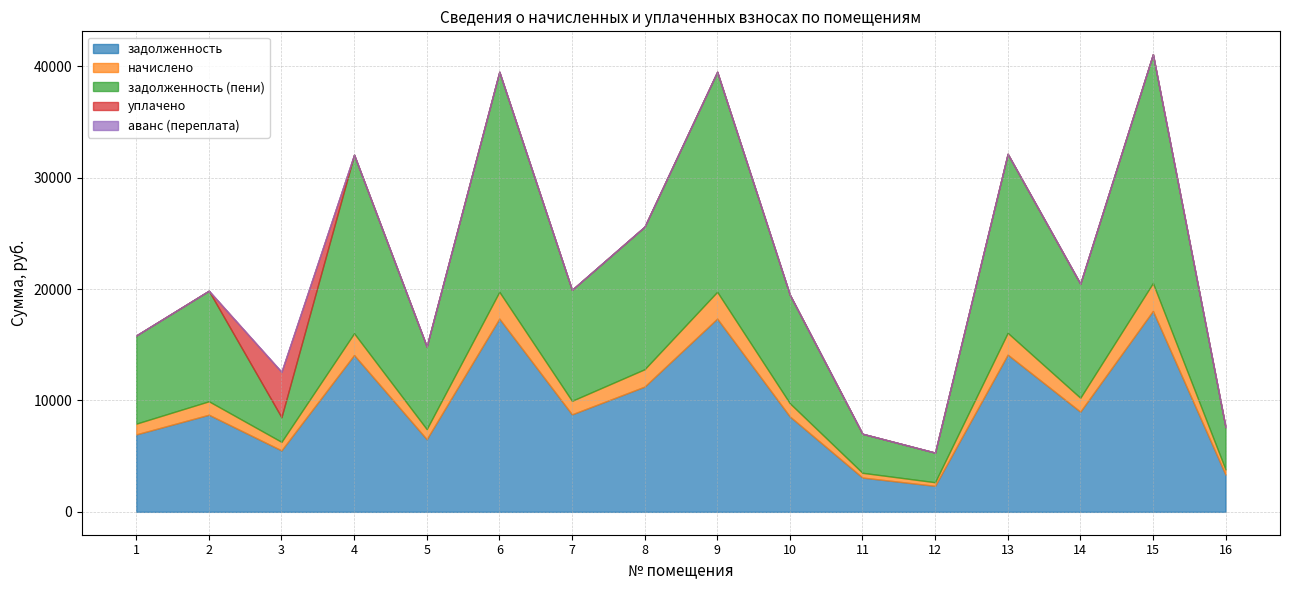

Does the chart have visible grid lines?

Yes